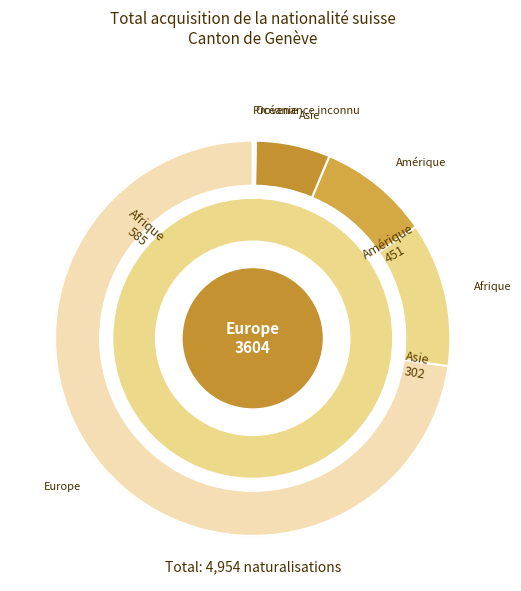

To the nearest percent, what is the average slice percentage?

17%